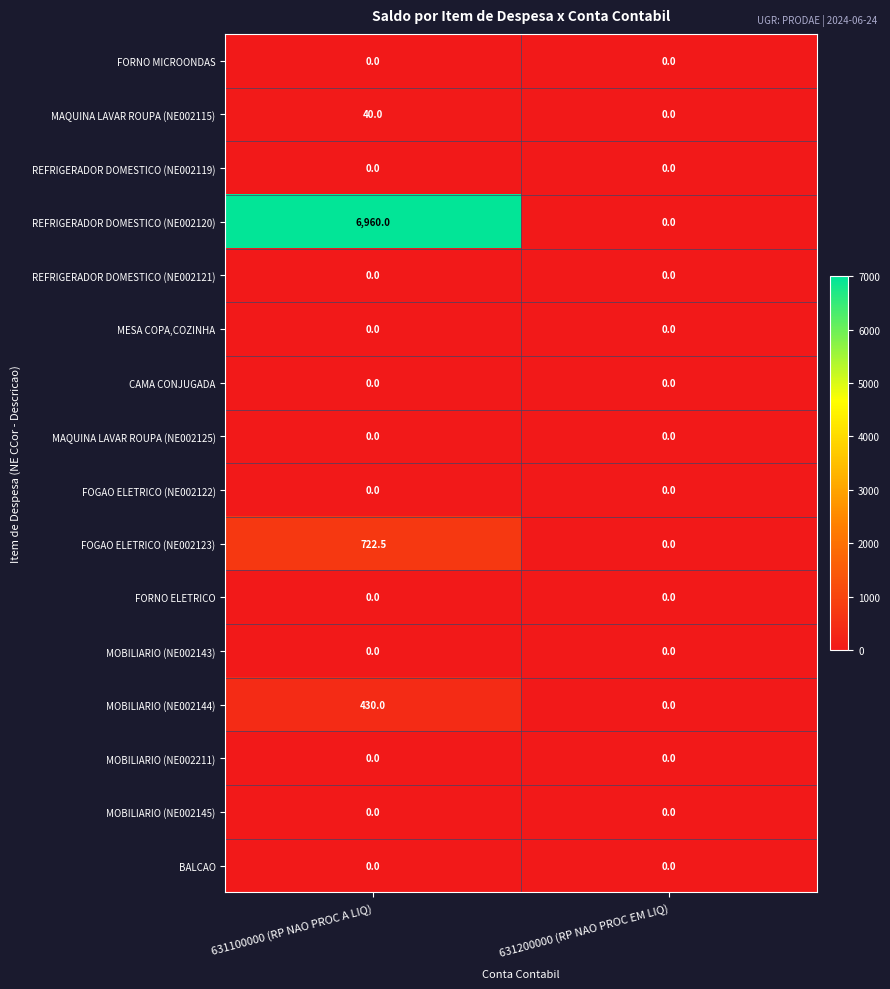

Which series has the largest range (max minus min)?

REFRIGERADOR DOMESTICO (NE002120)